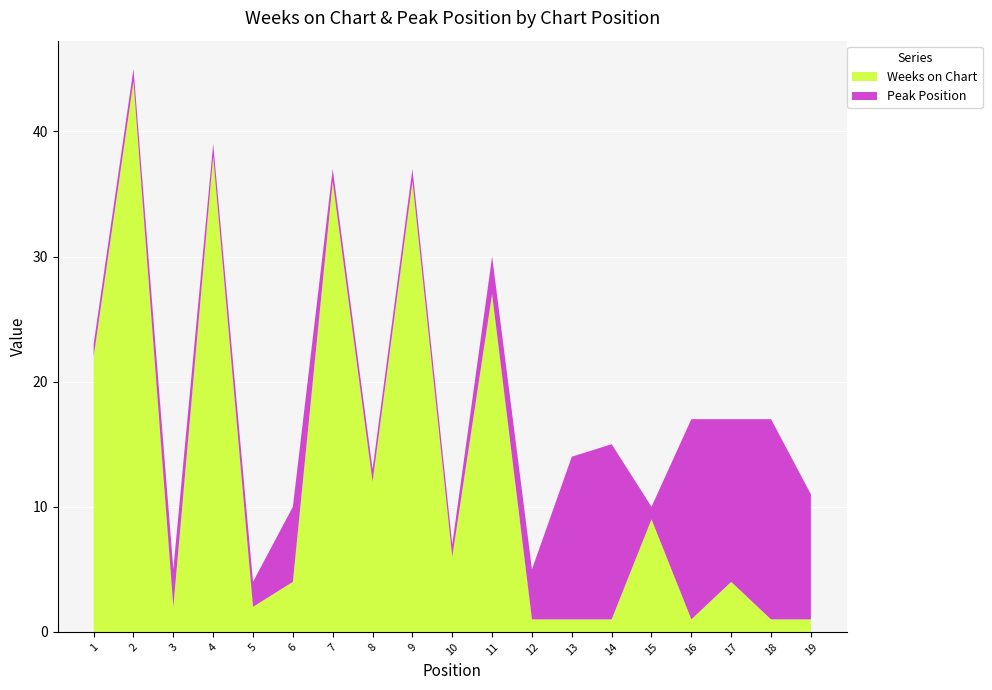

Reading left to right, extract all data points from this chart.

Weeks on Chart: 1=22	2=44	3=2	4=38	5=2	6=4	7=36	8=12	9=36	10=6	11=27	12=1	13=1	14=1	15=9	16=1	17=4	18=1	19=1
Peak Position: 1=1	2=1	3=3	4=1	5=2	6=6	7=1	8=1	9=1	10=1	11=3	12=4	13=13	14=14	15=1	16=16	17=13	18=16	19=10